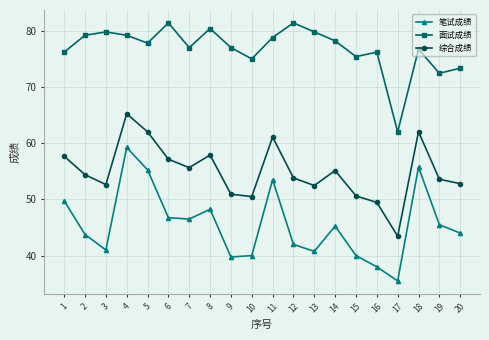

Which category has the lowest value in the 综合成绩 series?

17